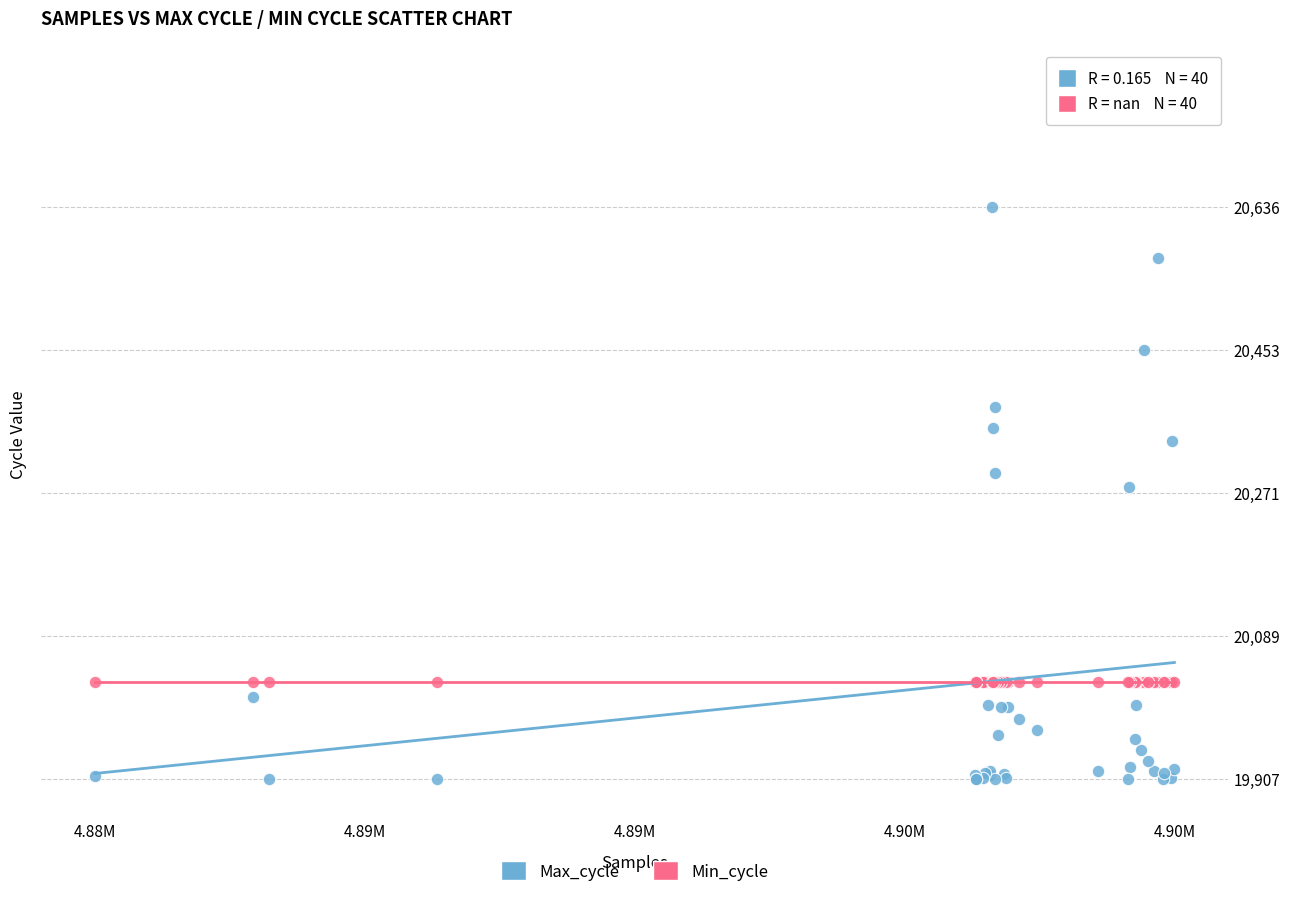

Which series reaches the maximum Y coordinate?

Max_cycle